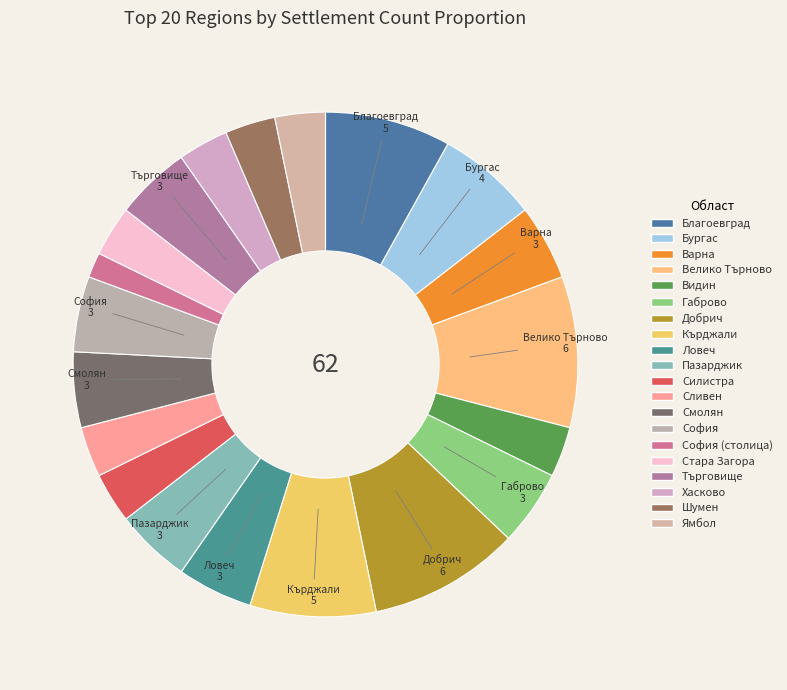

How many slices are in this pie chart?

20